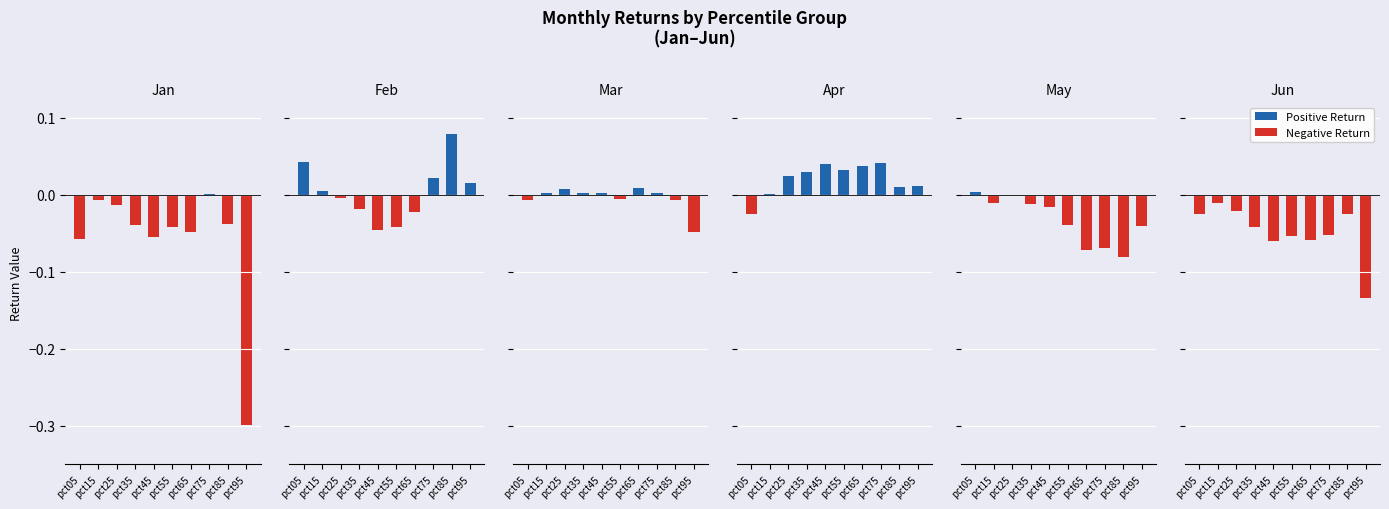

What is the smallest value displayed?

-0.3